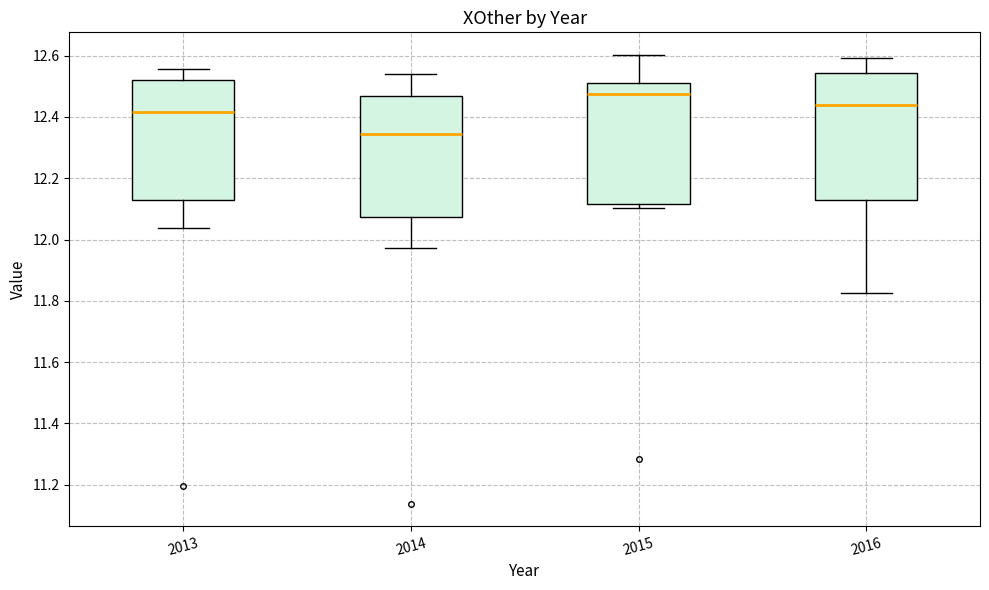

Reading left to right, transcribe this box plot: for each box, give where its median line is, the range the box spans, and where its two whiskers end, as read against the y-axis. The values are not printed on the chart, so give them approximately, as read against the axis.

2013: median 12.42, box 12.12 to 12.52, whiskers 12.04 to 12.56
2014: median 12.34, box 12.08 to 12.46, whiskers 11.98 to 12.54
2015: median 12.48, box 12.12 to 12.50, whiskers 12.10 to 12.60
2016: median 12.44, box 12.12 to 12.54, whiskers 11.82 to 12.60